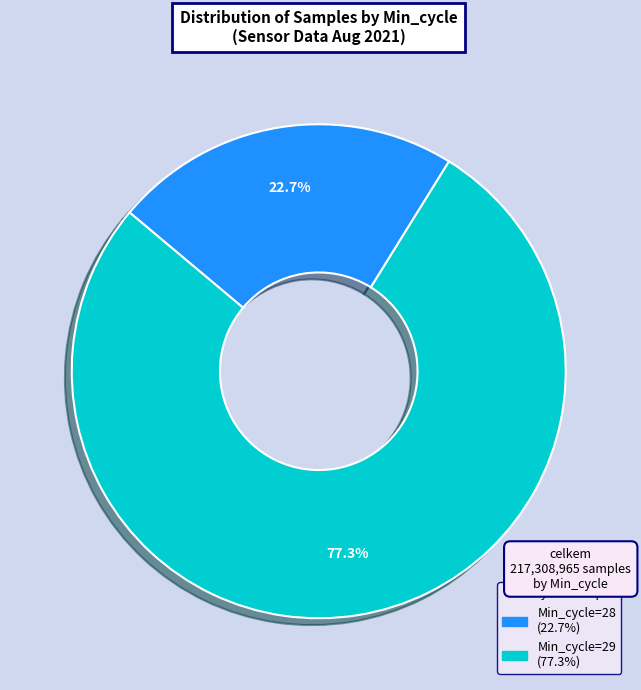

Does any single category account for the majority?

Yes